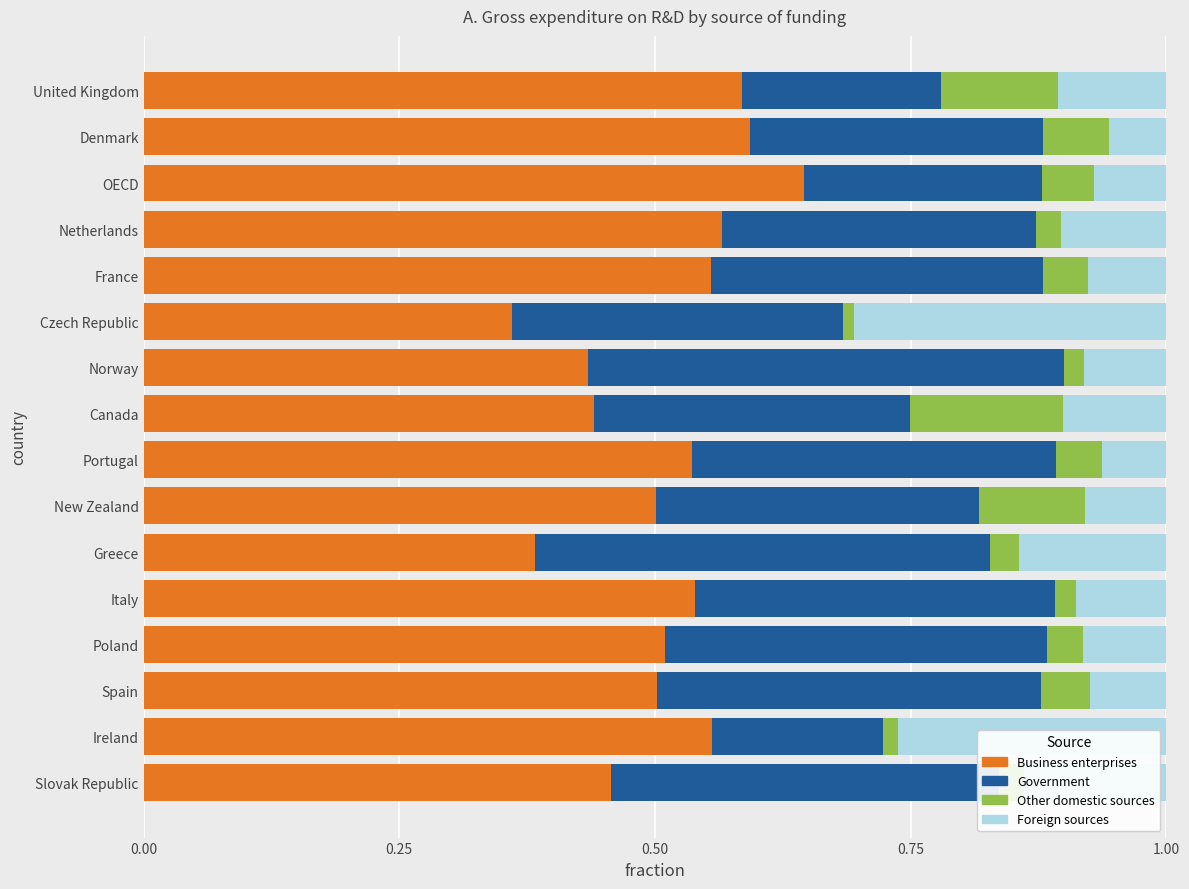

At which label does Business enterprises reach its minimum?

Czech Republic